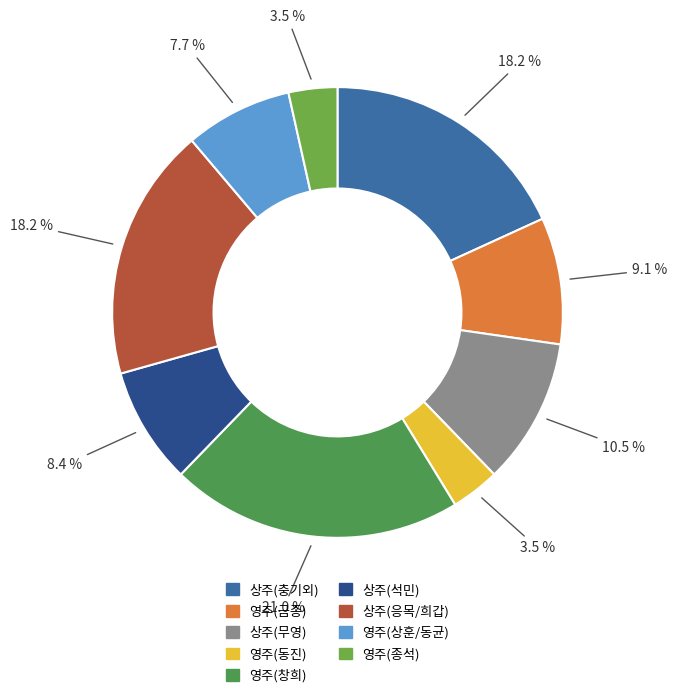

Count the number of slices in the pie.

9